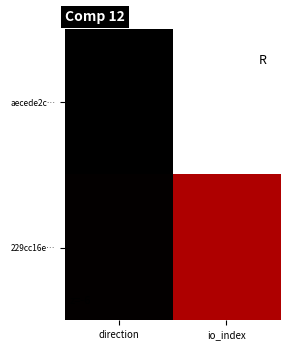

What is the smallest value displayed?

-1